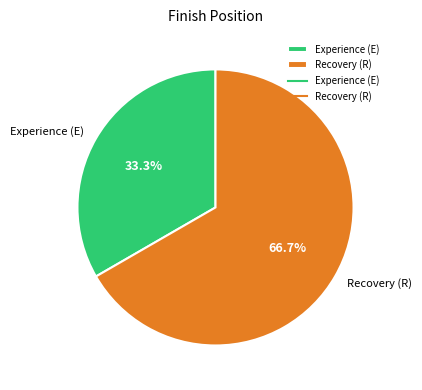

How many segments does this pie chart have?

2